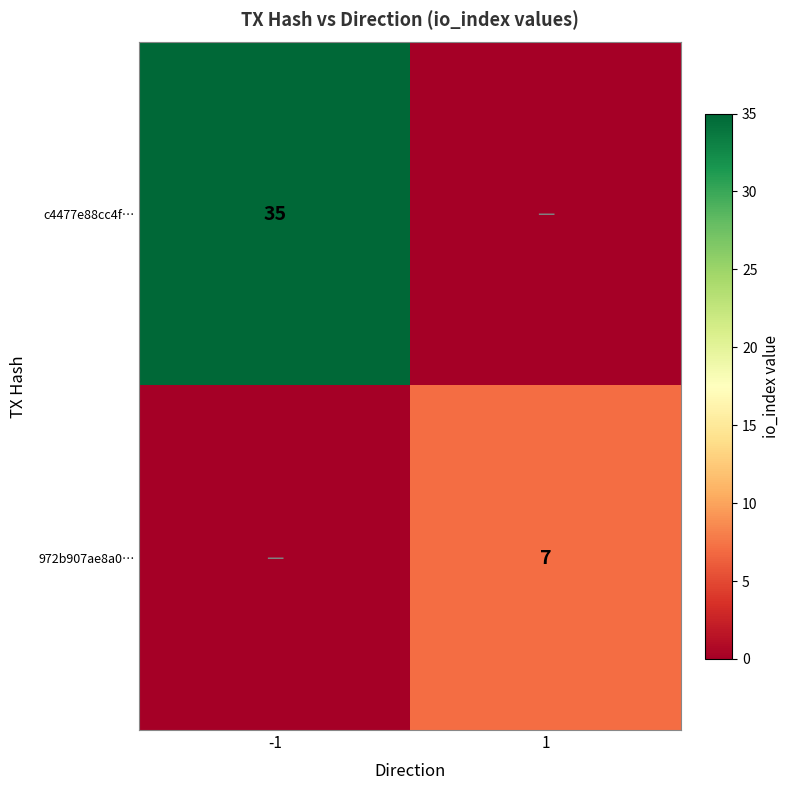

Is it true that 972b907ae8a0… equals 11 at 1?

False